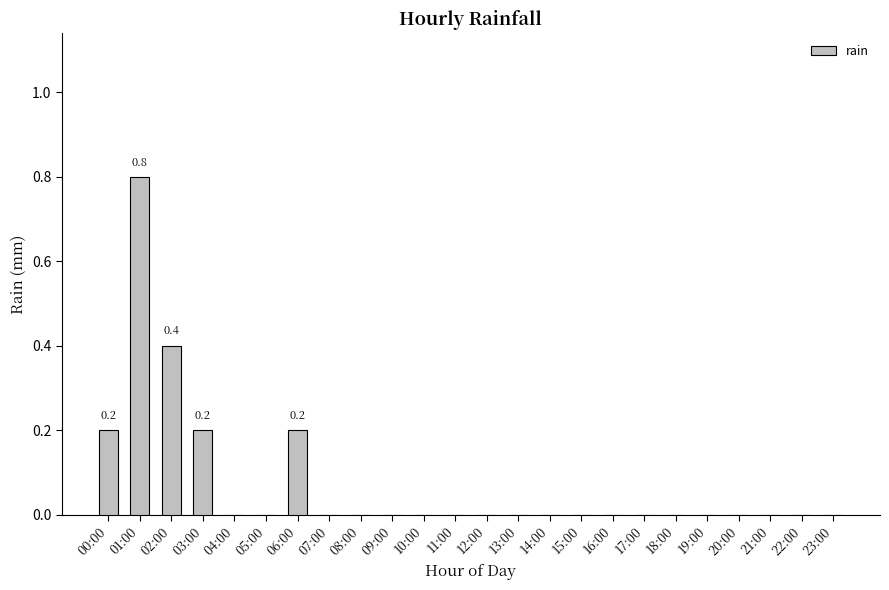

What is the sum of all values?

1.8